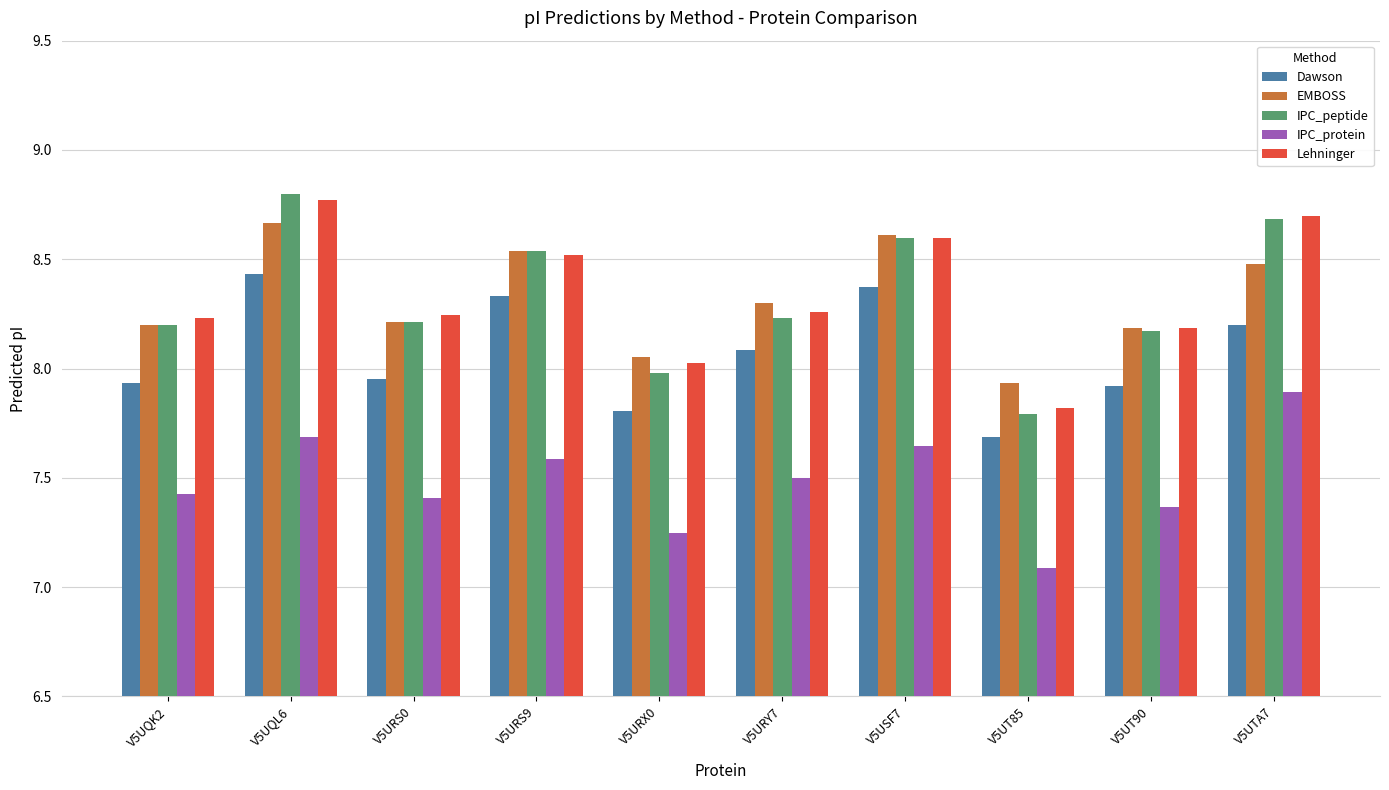

What is the label of the 8th bar from the right?

V5URS0